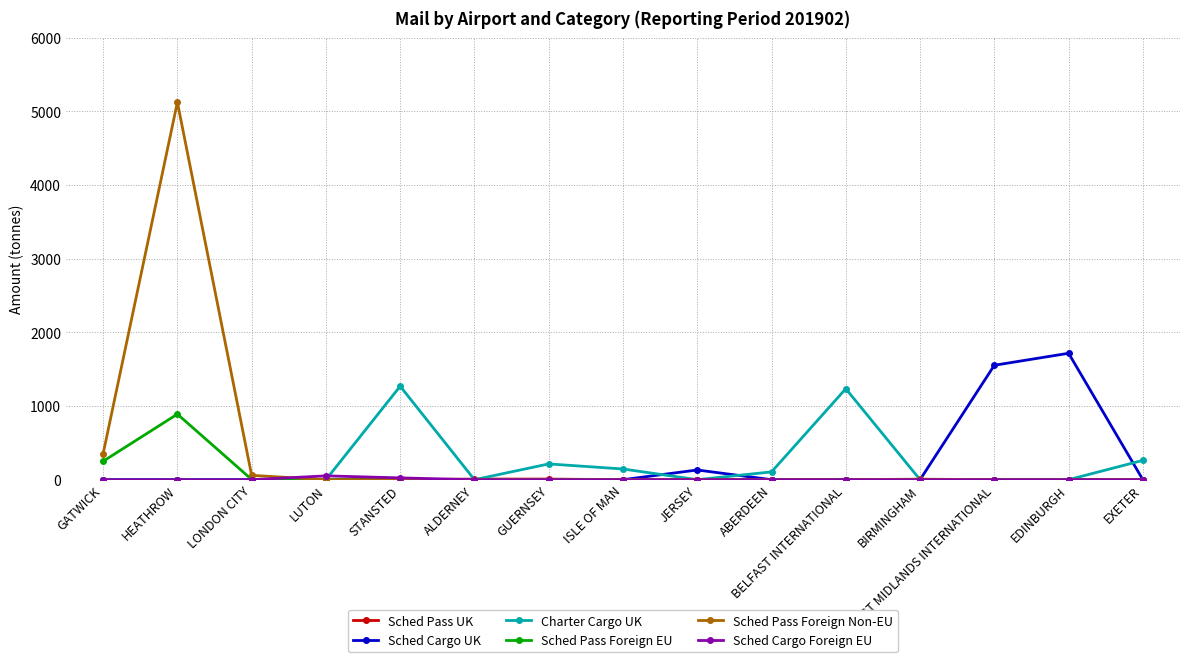

How many series are shown in this chart?

6